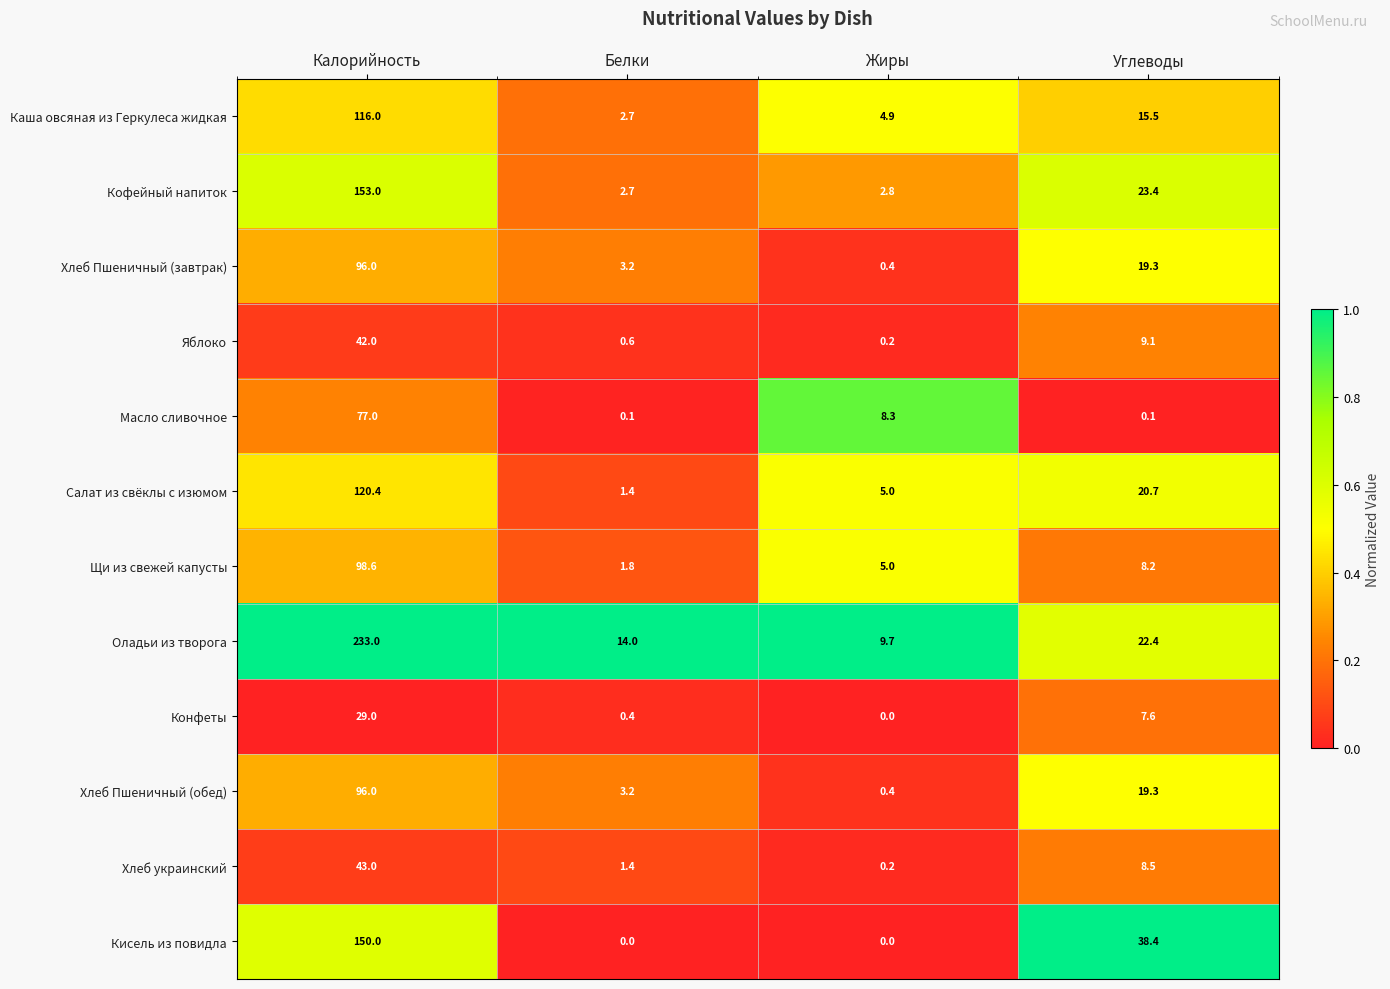

Count the number of data series in this chart.

12